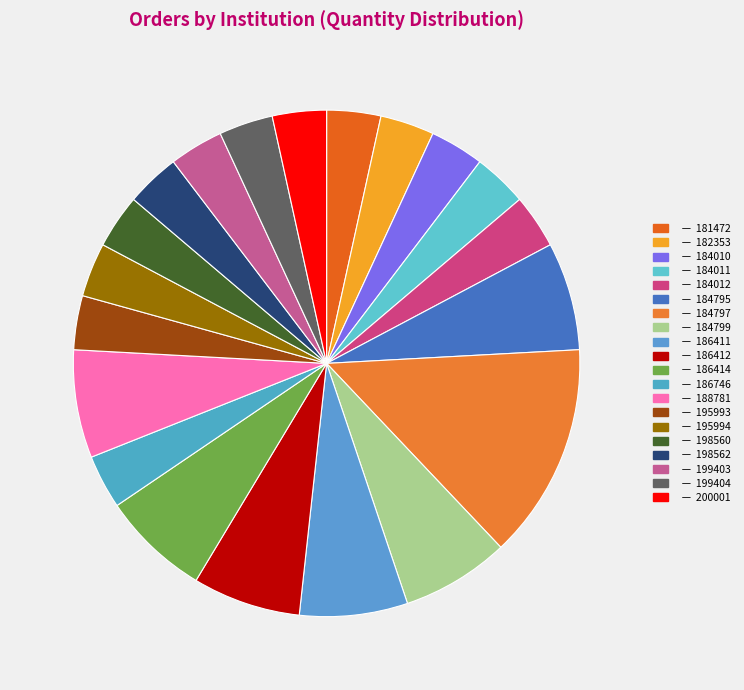

How many segments does this pie chart have?

20